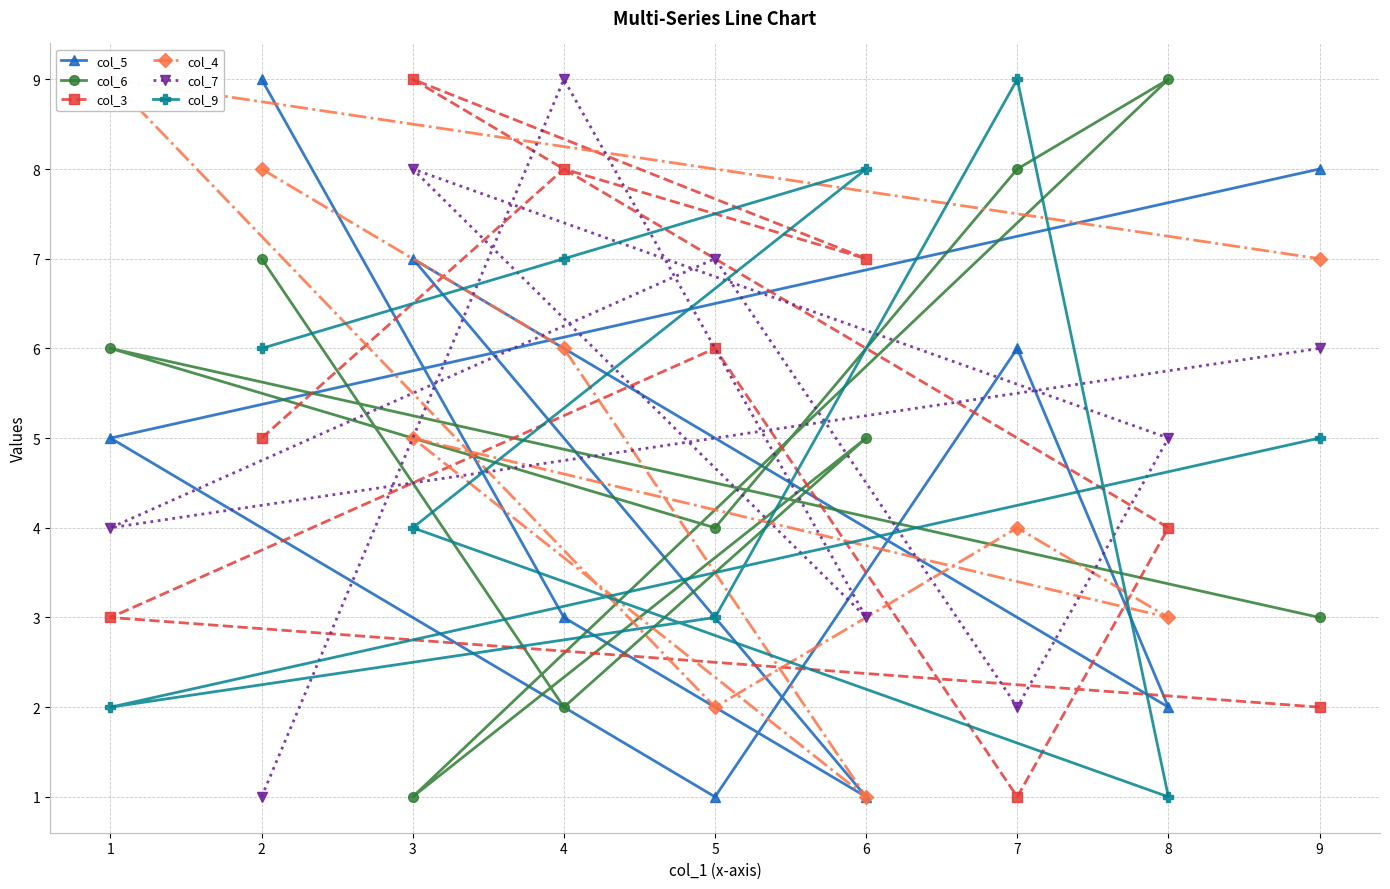

Is the value of col_5 at 6 greater than the value of col_3 at 3?

No